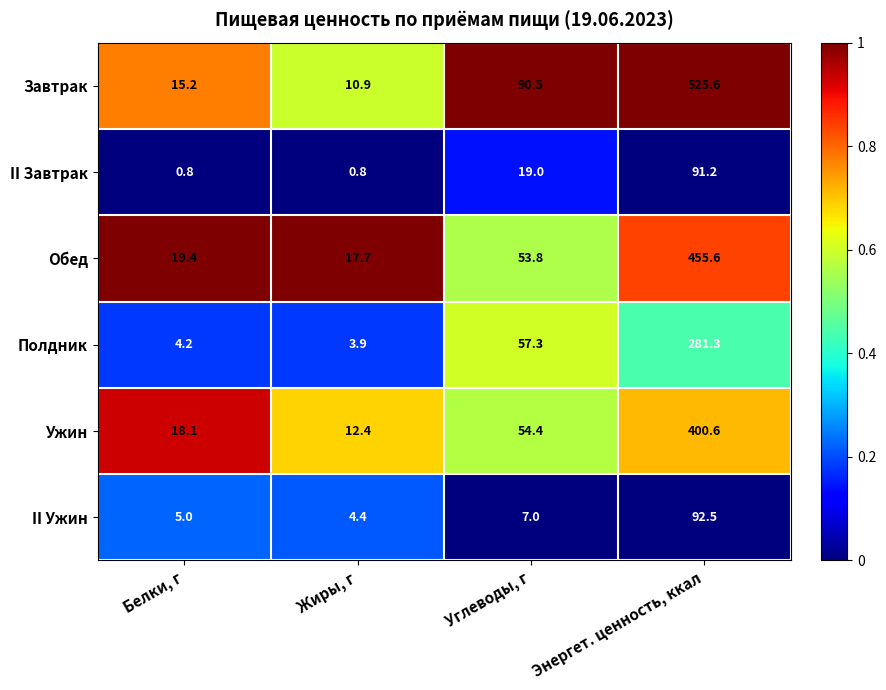

How many data points in II Завтрак are less than 19?

2